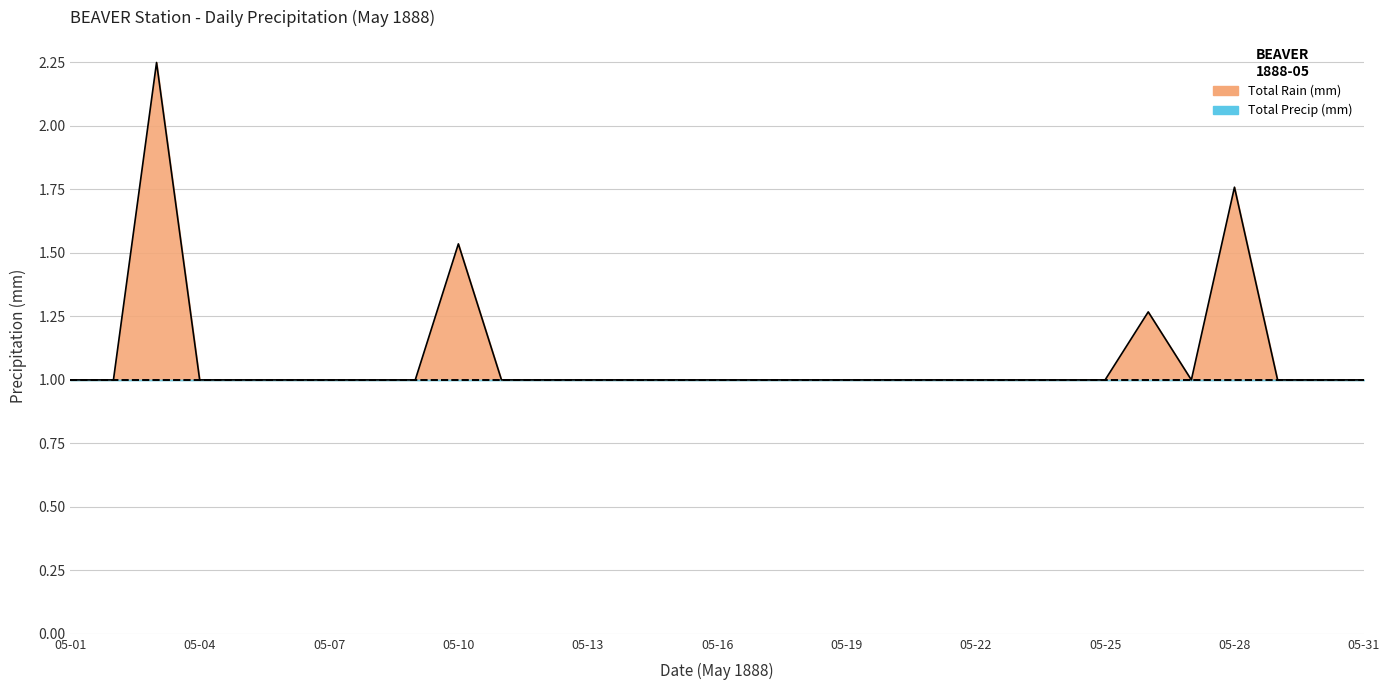

Where is the first local maximum?

05-03